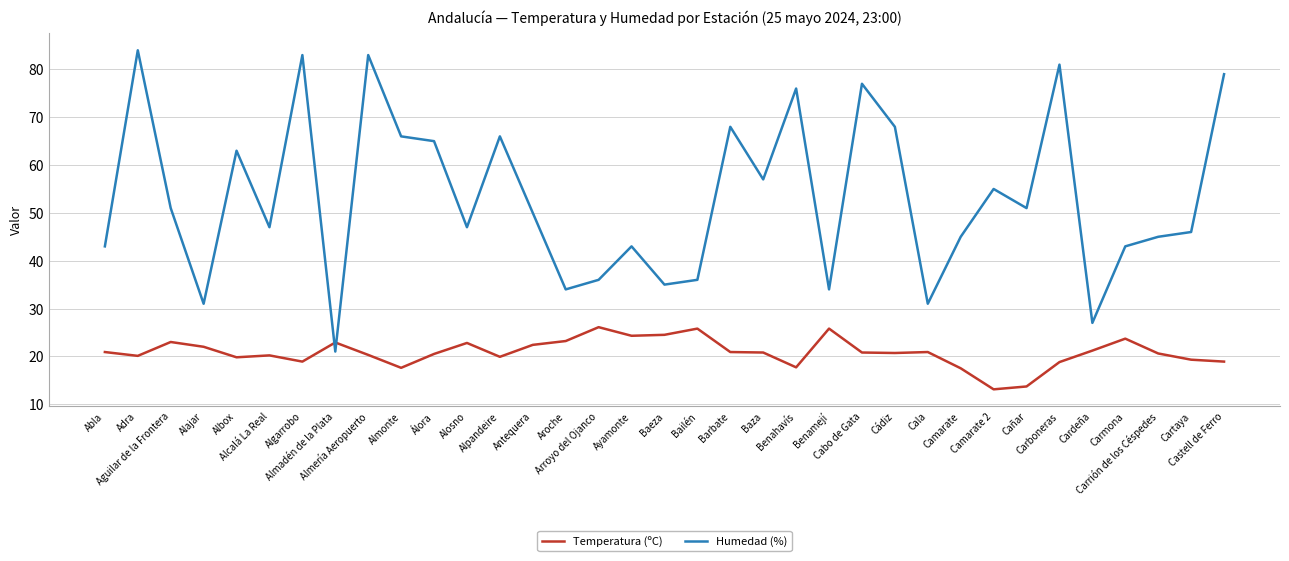

The value of Temperatura (ºC) at Algarrobo is 33.0. True or false?

False